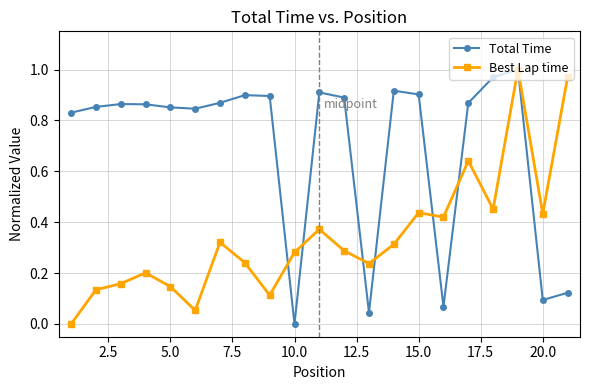

True or false: Total Time has more than 1 points higher than both neighbors.

True